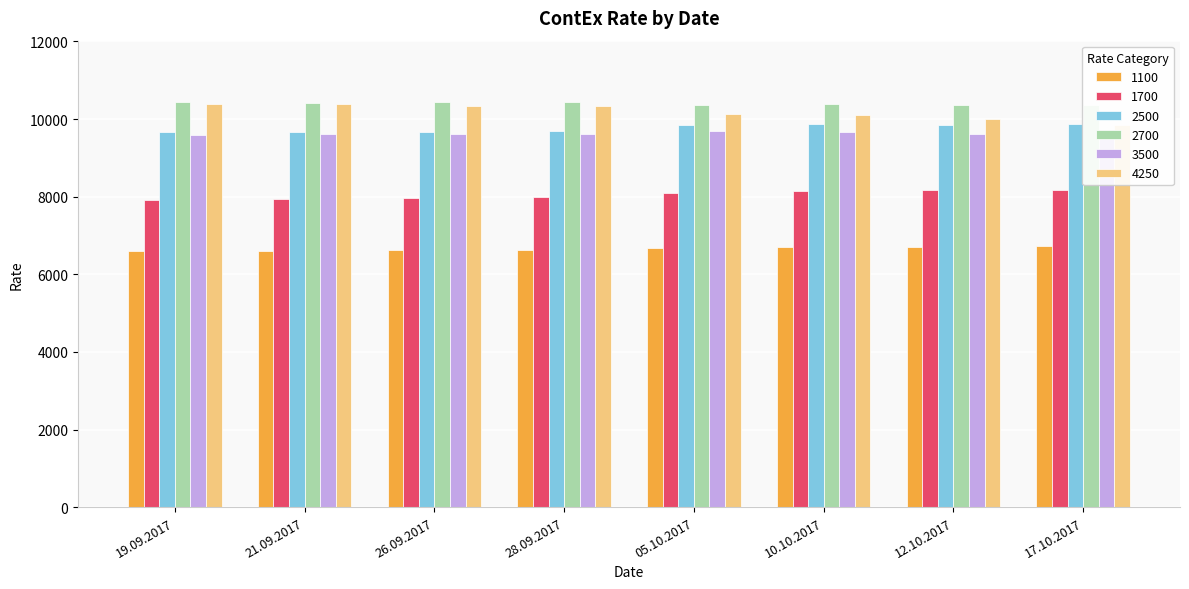

Reading left to right, list all the values displayed in this chart.

1100: 19.09.2017=6611	21.09.2017=6609	26.09.2017=6623	28.09.2017=6626	05.10.2017=6666	10.10.2017=6691	12.10.2017=6700	17.10.2017=6723
1700: 19.09.2017=7904	21.09.2017=7933	26.09.2017=7958	28.09.2017=7981	05.10.2017=8104	10.10.2017=8143	12.10.2017=8160	17.10.2017=8174
2500: 19.09.2017=9670	21.09.2017=9660	26.09.2017=9671	28.09.2017=9691	05.10.2017=9858	10.10.2017=9864	12.10.2017=9842	17.10.2017=9863
2700: 19.09.2017=10452	21.09.2017=10423	26.09.2017=10438	28.09.2017=10427	05.10.2017=10372	10.10.2017=10378	12.10.2017=10371	17.10.2017=10368
3500: 19.09.2017=9590	21.09.2017=9617	26.09.2017=9603	28.09.2017=9606	05.10.2017=9691	10.10.2017=9672	12.10.2017=9616	17.10.2017=9645
4250: 19.09.2017=10379	21.09.2017=10384	26.09.2017=10335	28.09.2017=10331	05.10.2017=10142	10.10.2017=10092	12.10.2017=9991	17.10.2017=9837